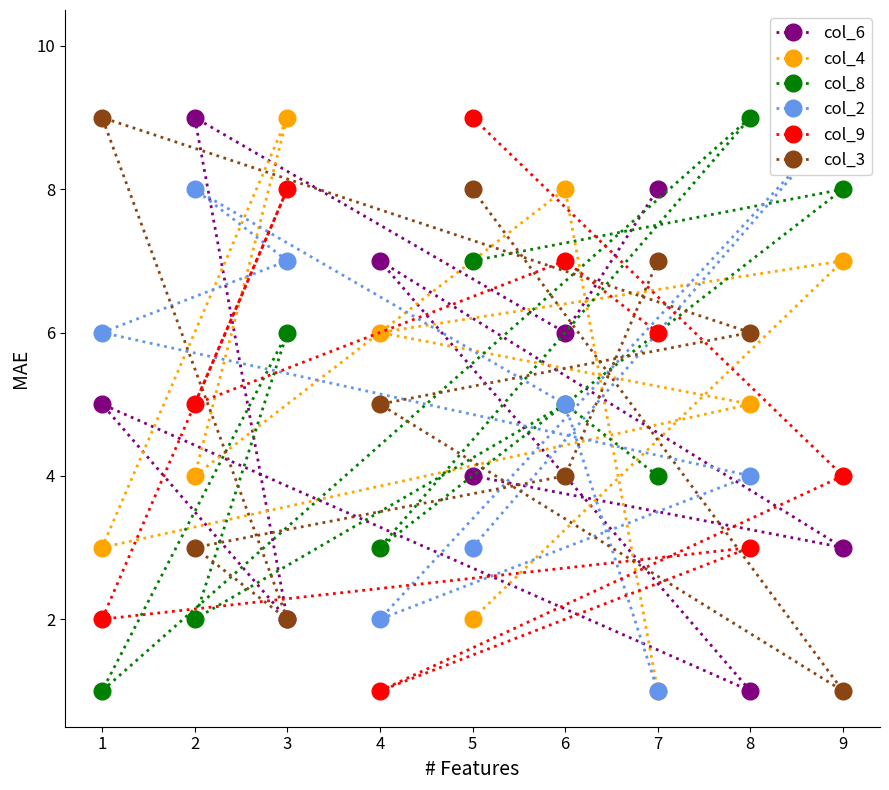

True or false: col_8 has a value of 3 at 5.

False